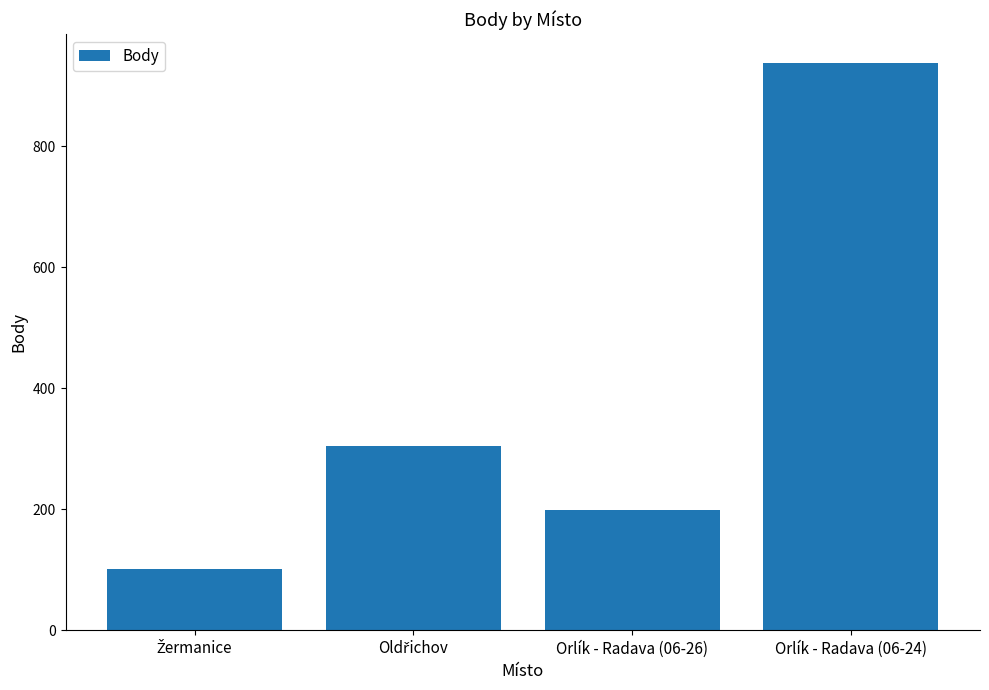

Reading left to right, transcribe all the data shown in this chart.

101	304	198	938